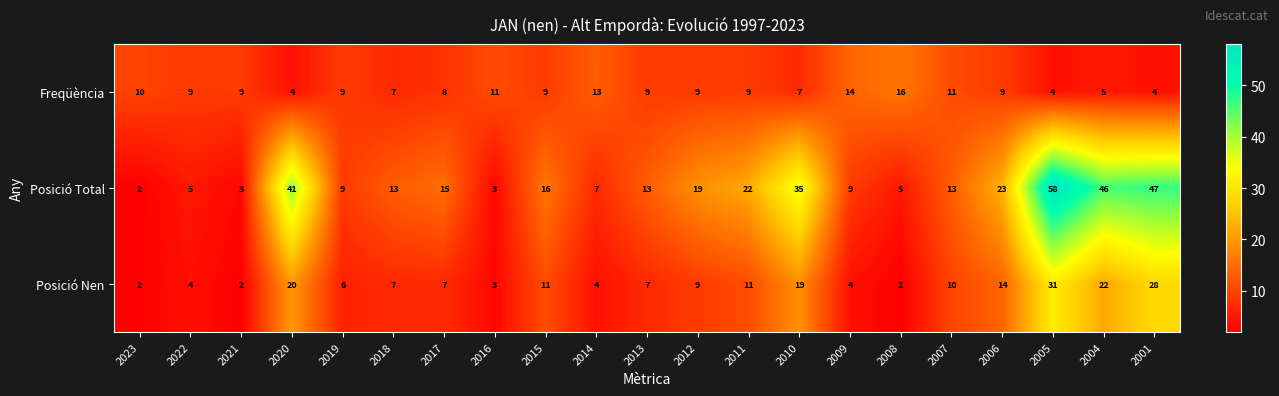

Is the value of Posició Total at 2021 greater than the value of Posició Nen at 2022?

No